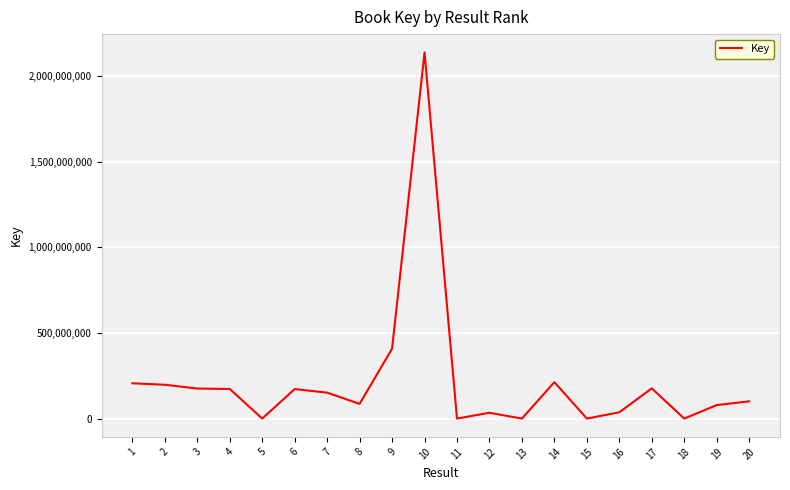

True or false: the data has more than 0 interior local peaks.

True